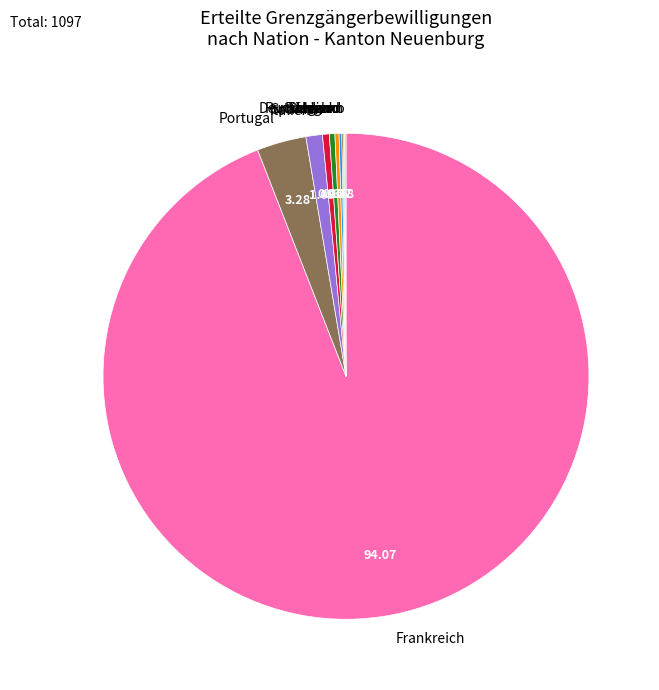

Which slice is the largest?

Frankreich